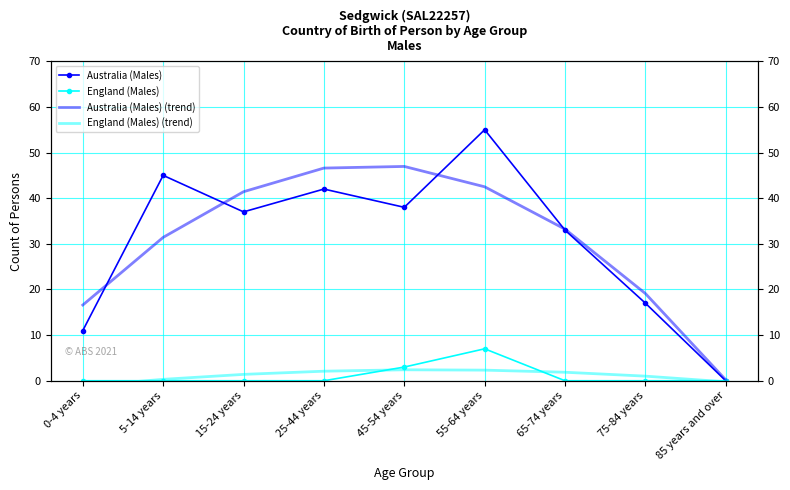

At how many categories does at least one series exceed 52?

1